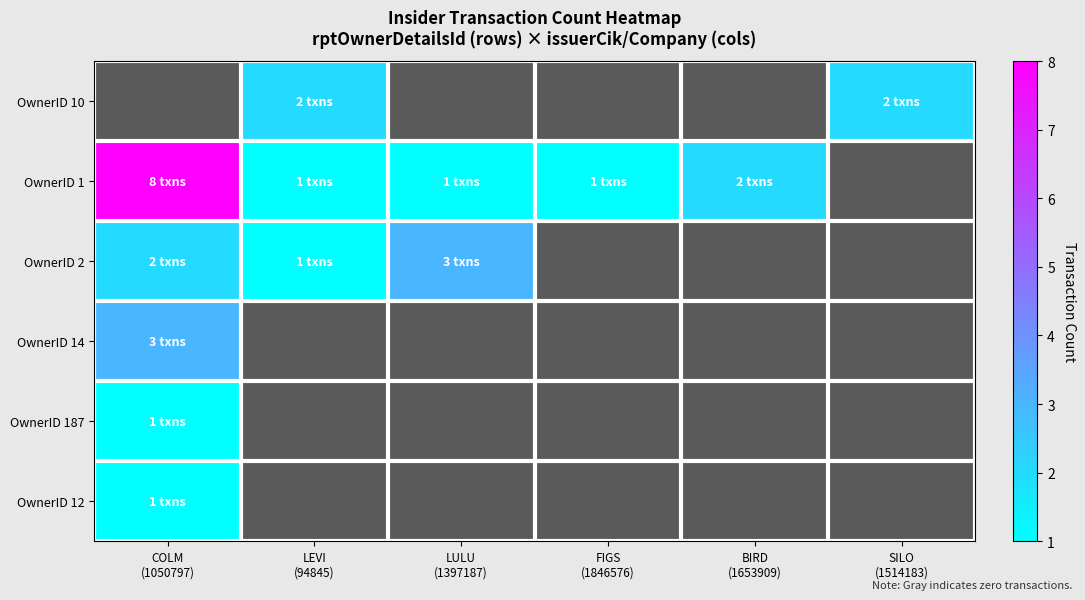

How many distinct data groups are displayed?

6